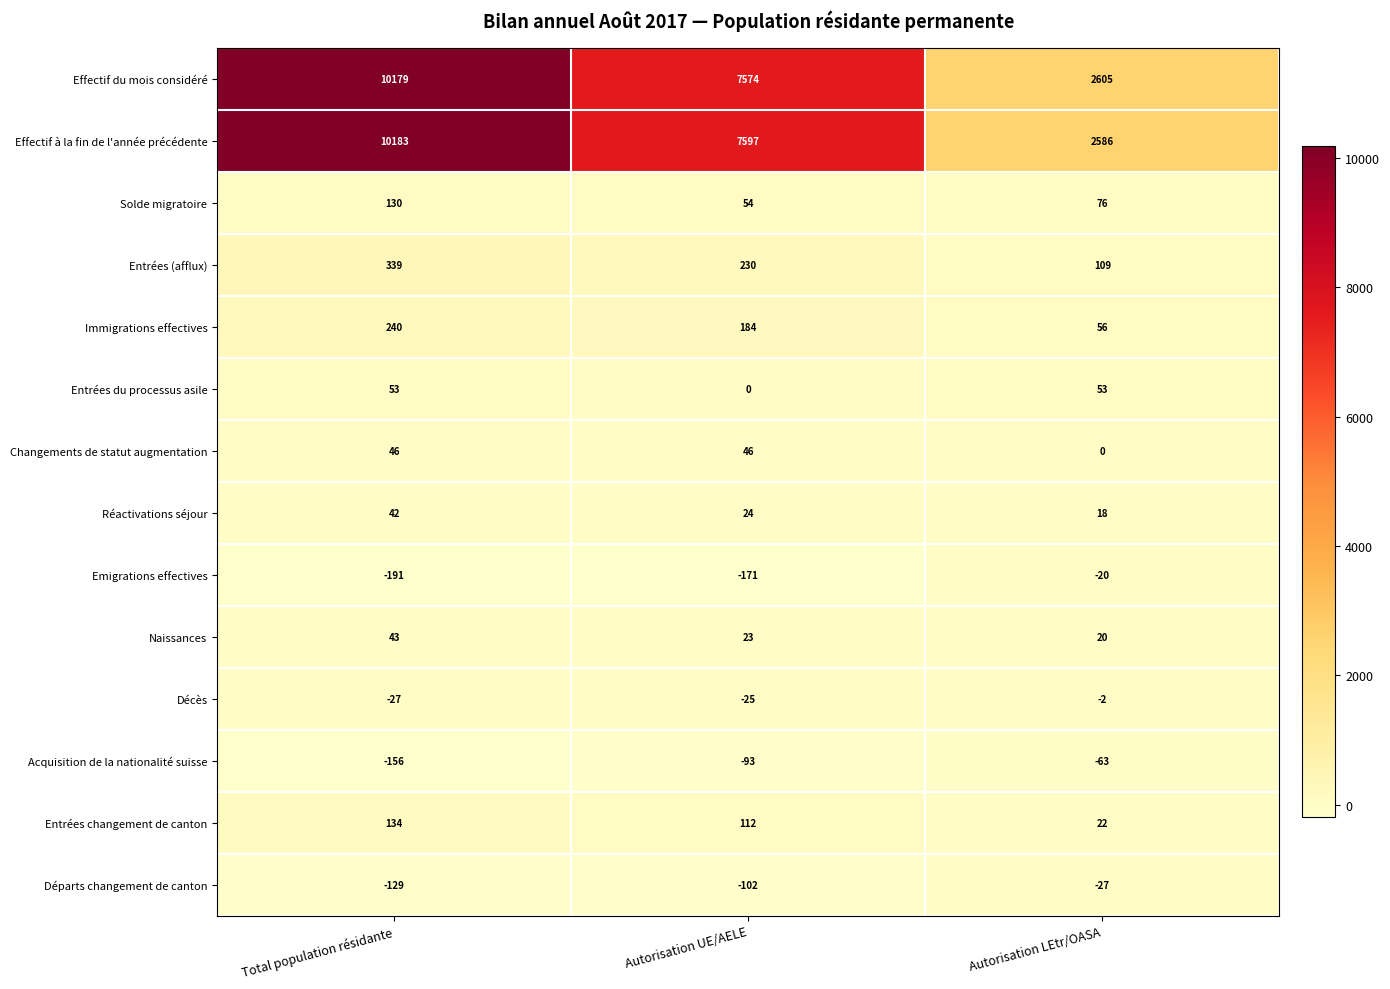

How many series are shown in this chart?

14